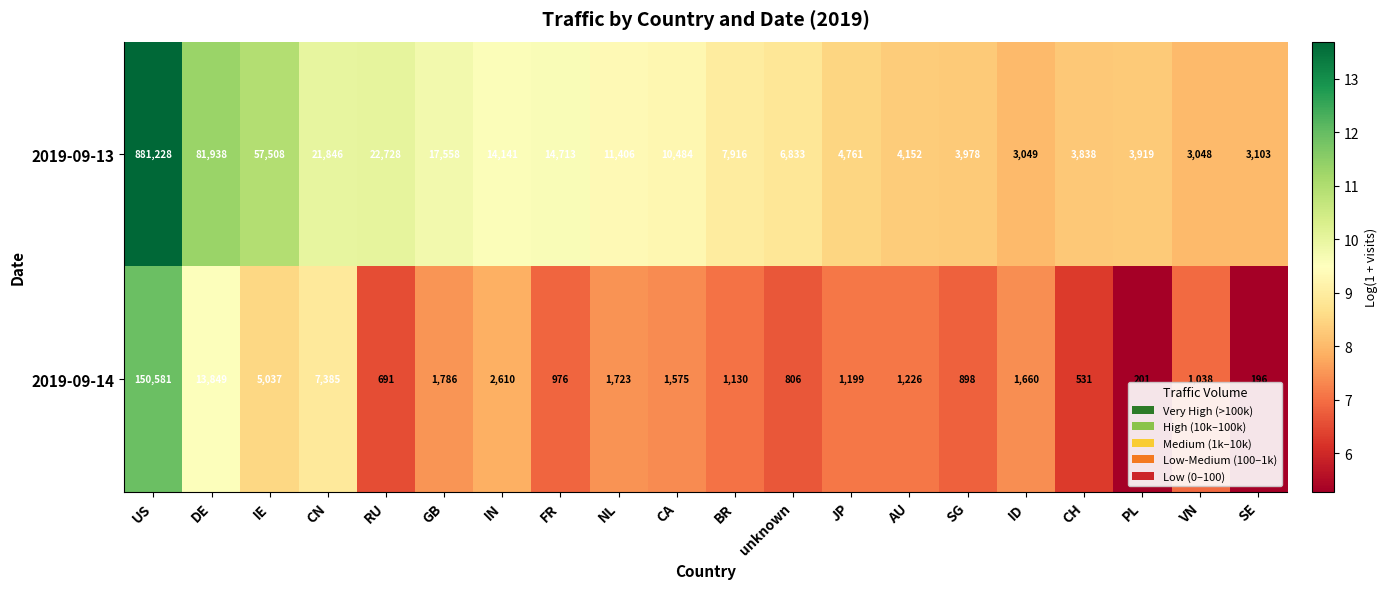

What is the average value of the 2019-09-13 series?

58907